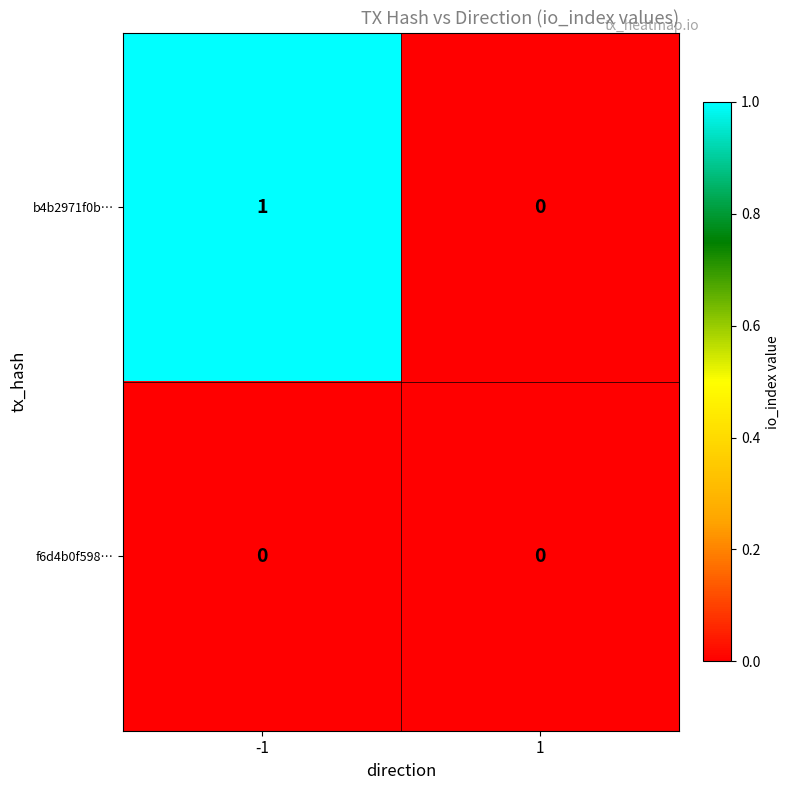

What is the maximum value shown in the chart?

1